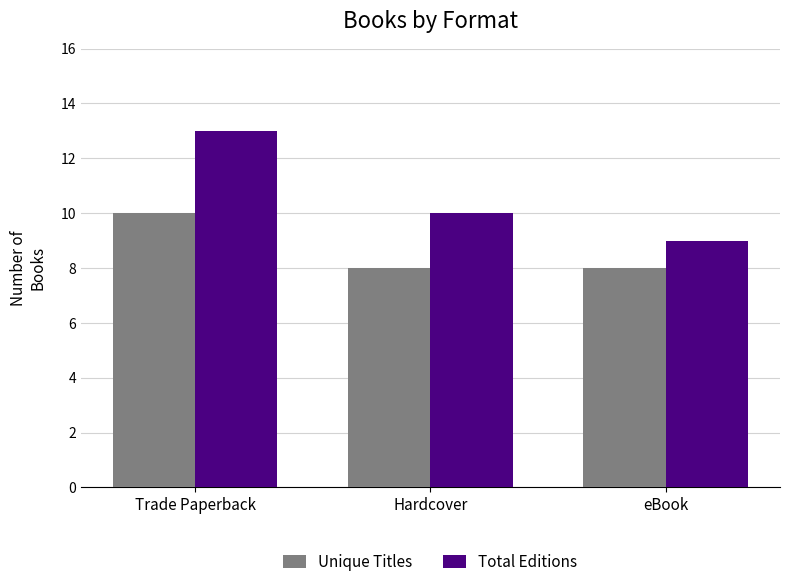

How many bars are there in total?

6